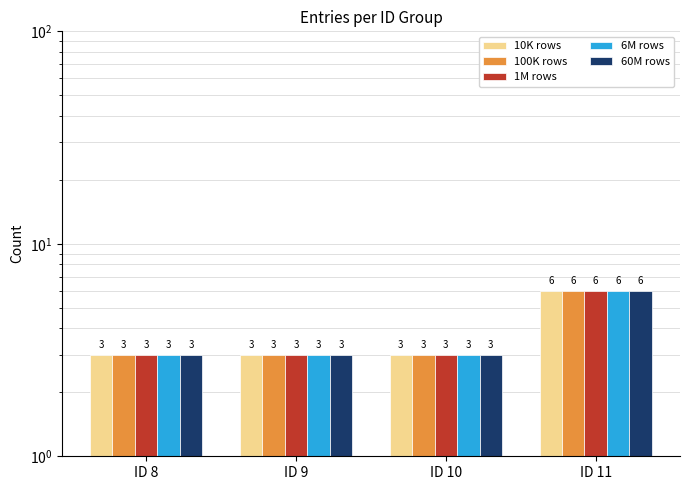

Is it true that 100K rows equals 1 at ID 10?

False